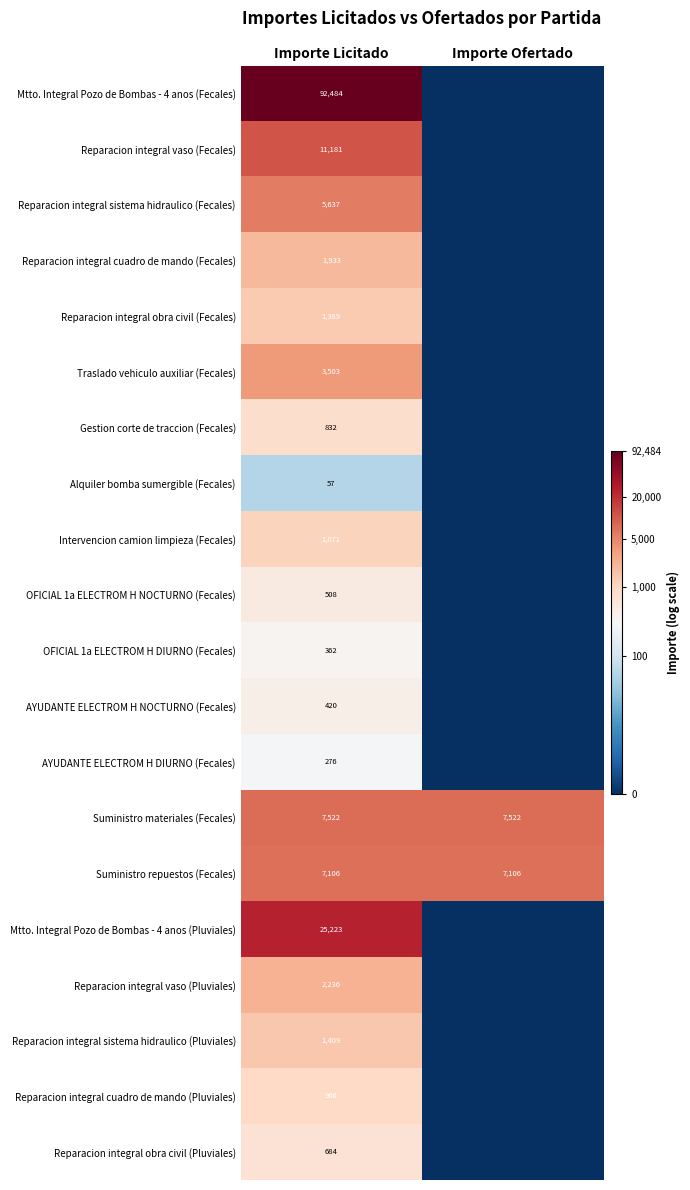

Is the value of Reparacion integral cuadro de mando (Pluviales) at Importe Licitado greater than the value of Reparacion integral obra civil (Pluviales) at Importe Licitado?

Yes